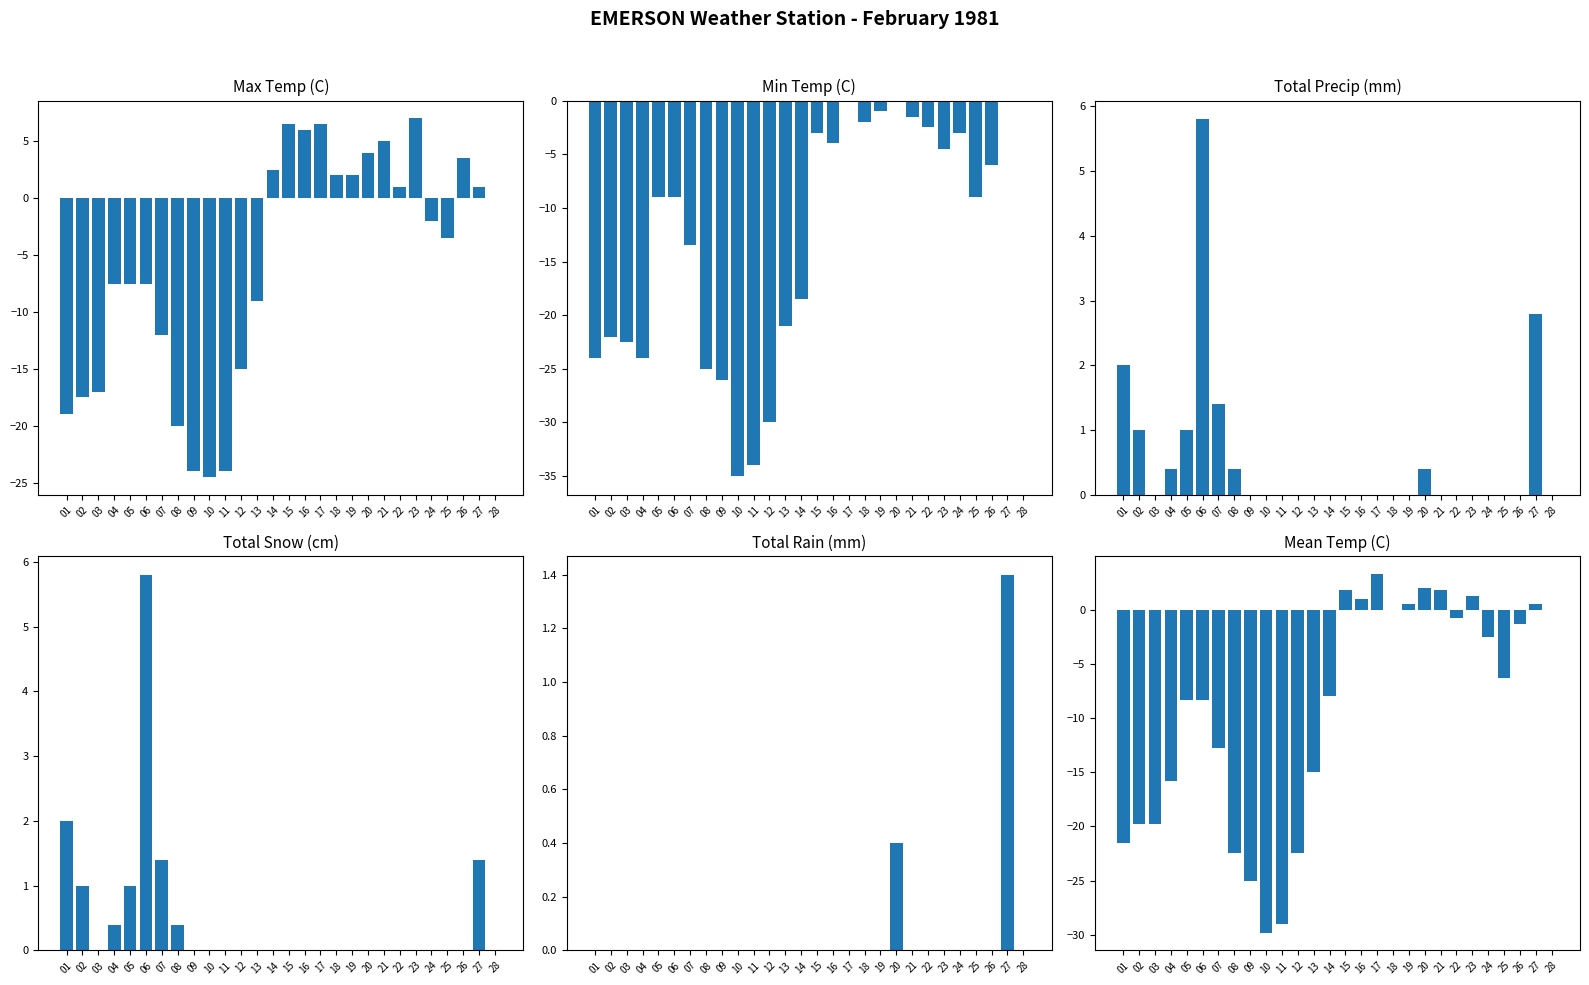

What is the greatest value displayed?

7.0